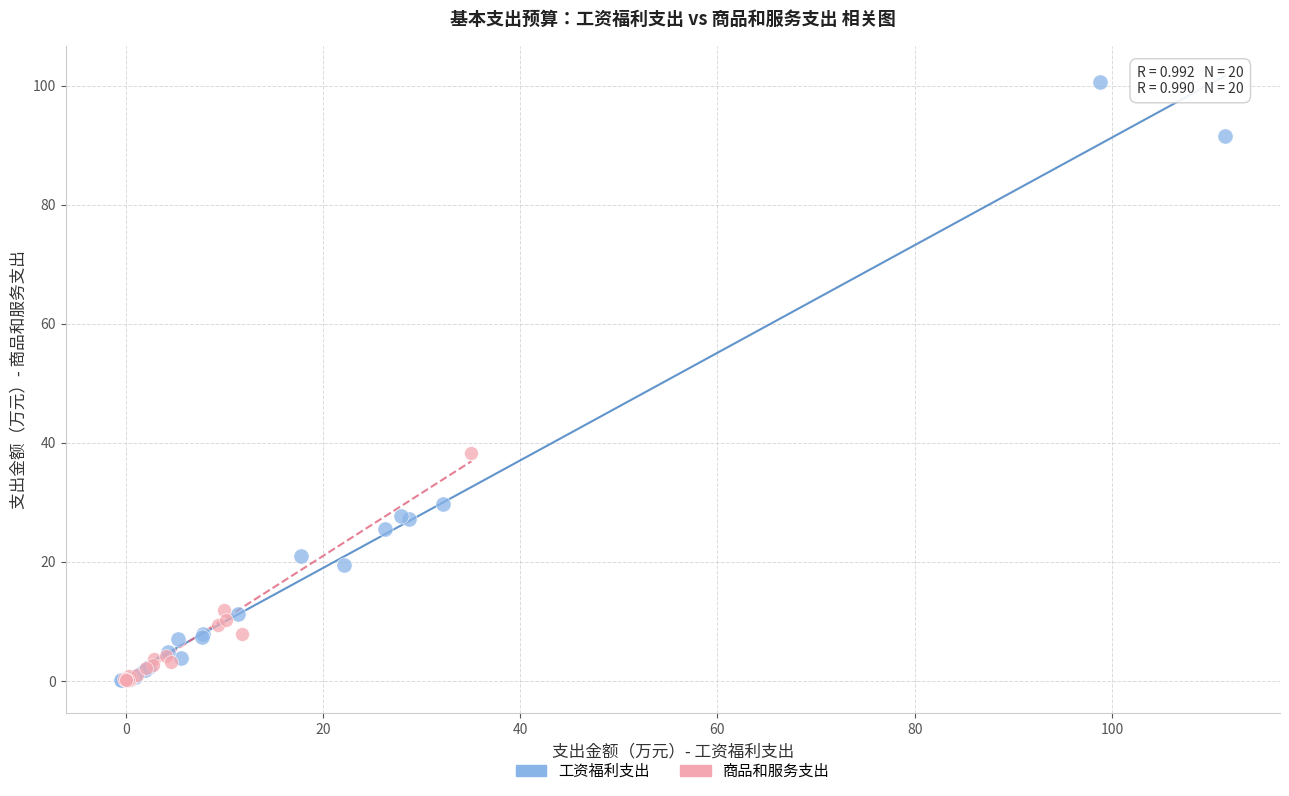

Which series has the widest spread of Y values?

工资福利支出